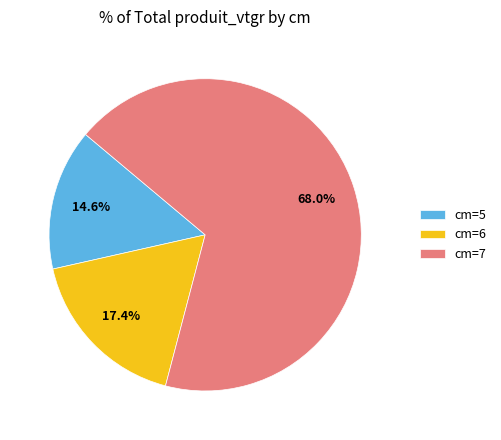

To the nearest percent, what is the average slice percentage?

33%